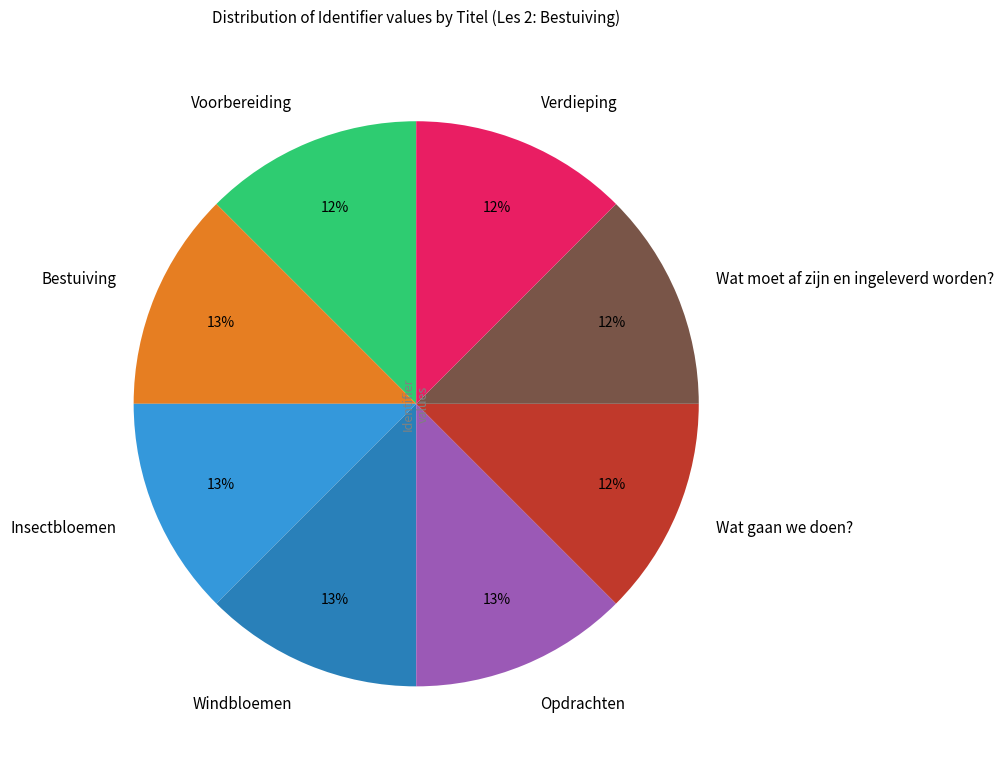

Approximately how many times larger is the value at Insectbloemen compared to Opdrachten?

1.0